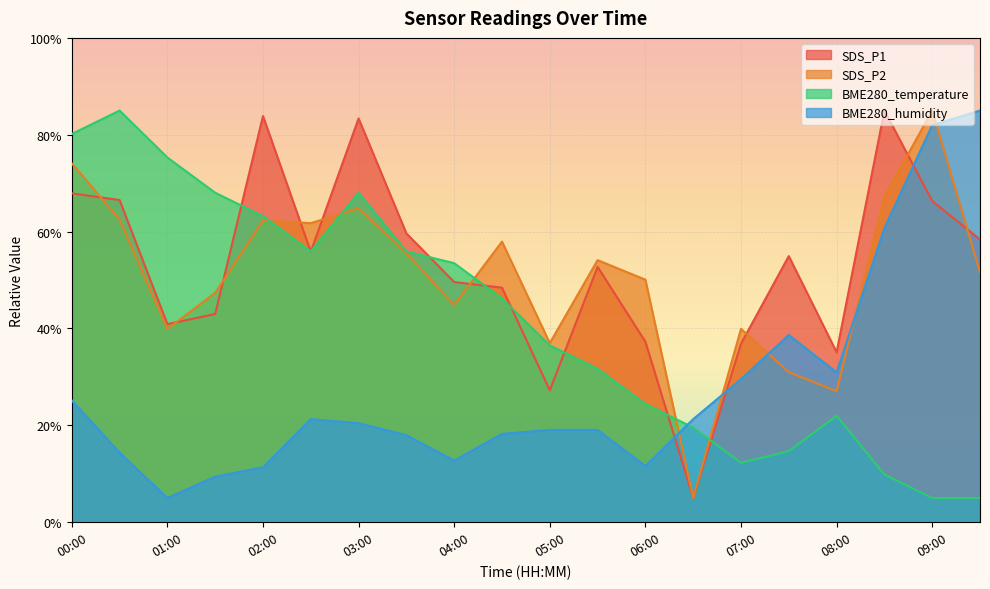

True or false: SDS_P1 and BME280_temperature cross at least once.

True